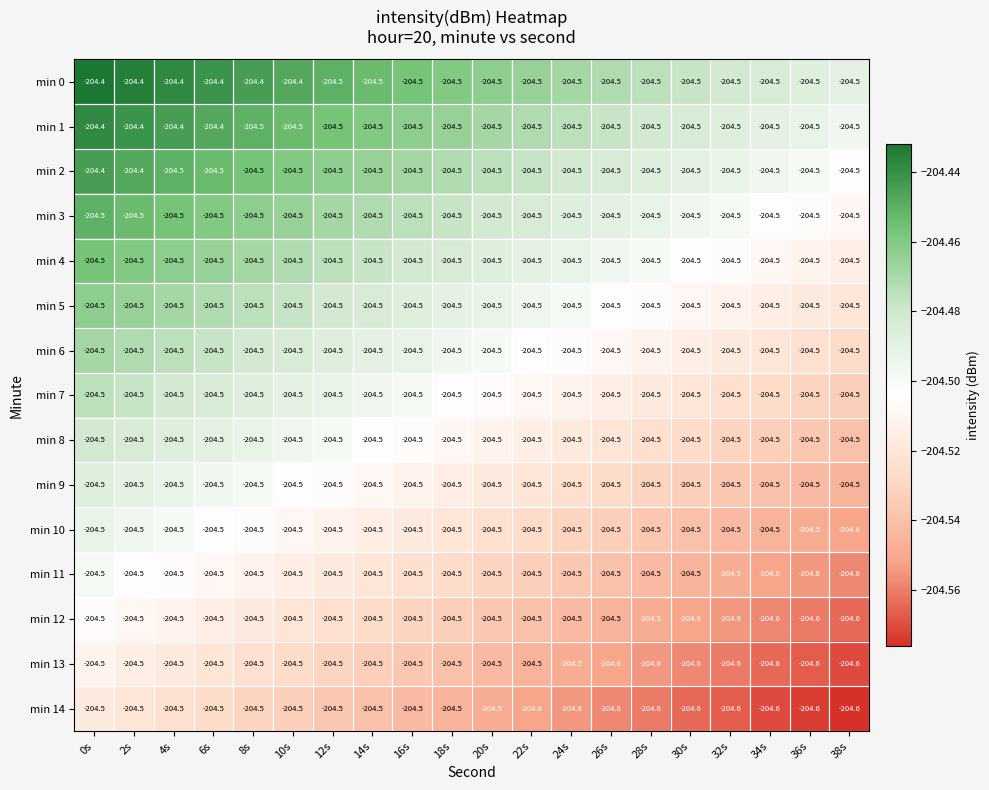

Which series has the largest total across all categories?

min 0